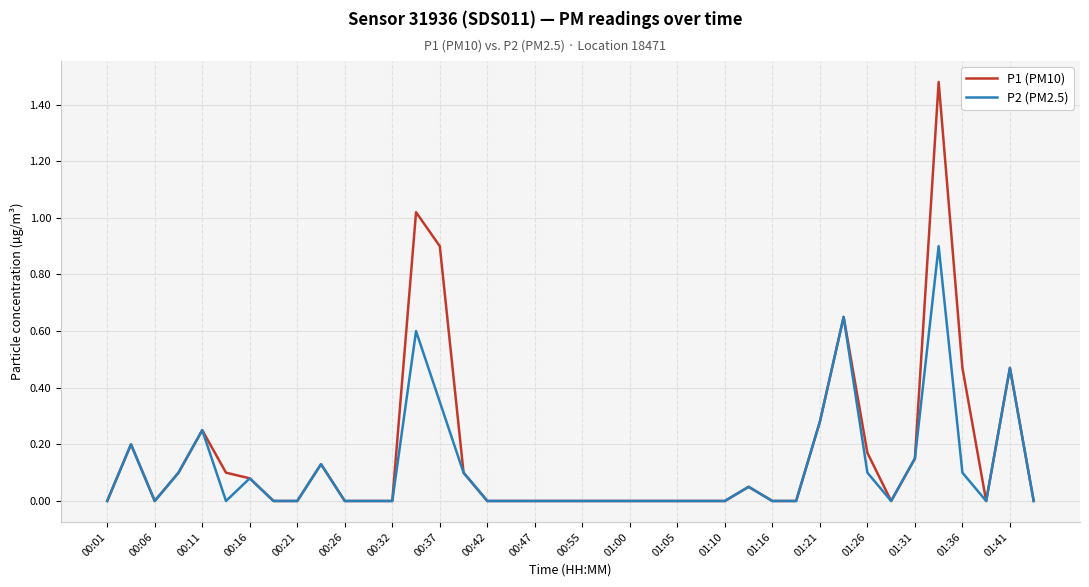

Count the number of categories in the chart.

40